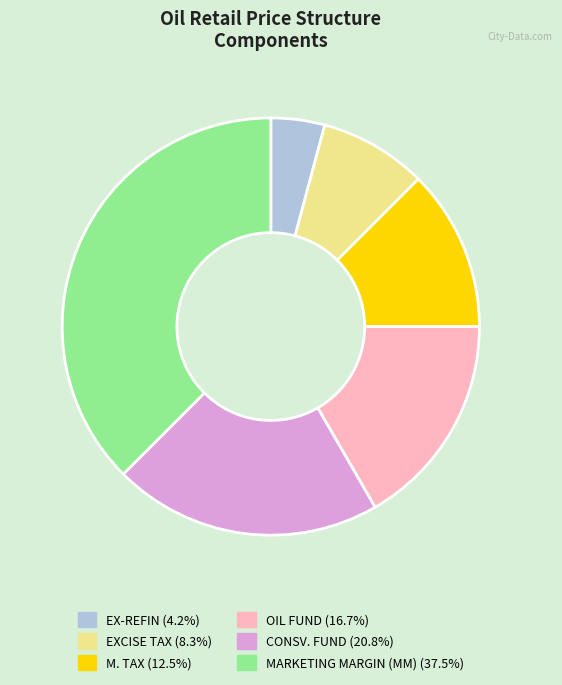

Does EX-REFIN represent more than half of the total?

No